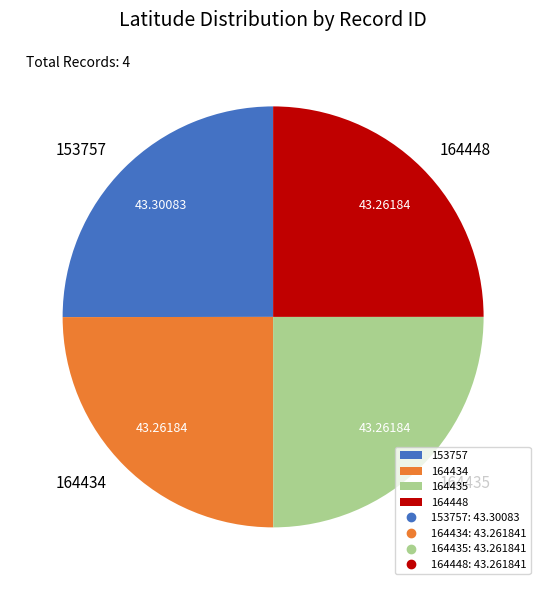

Does any single category account for the majority?

No